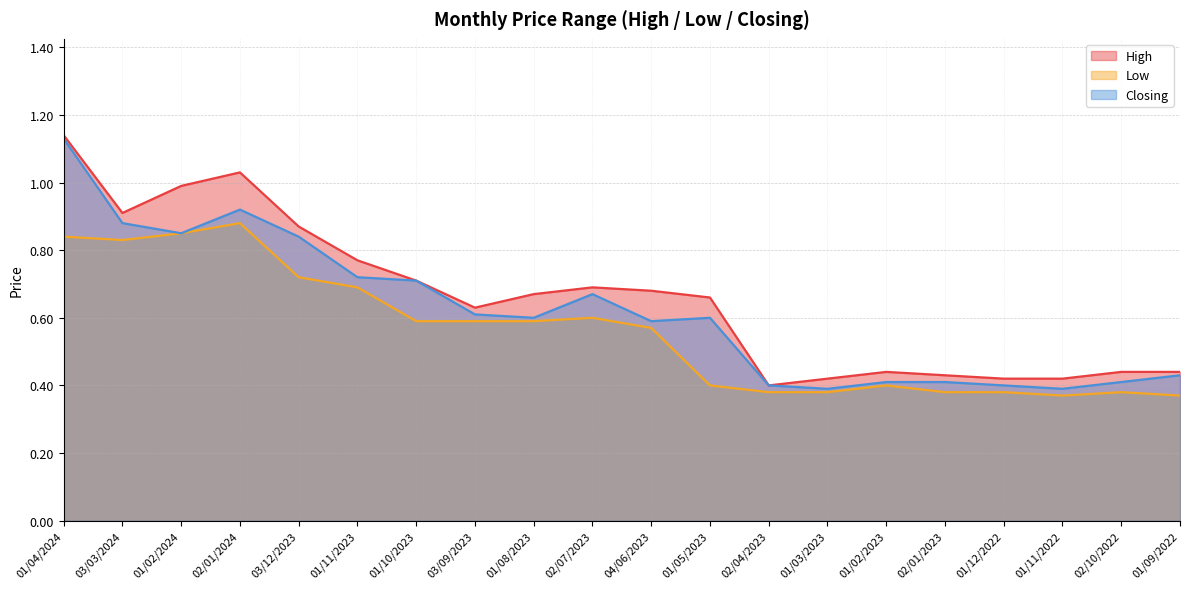

Between 01/11/2023 and 01/03/2023, which is larger?

01/11/2023